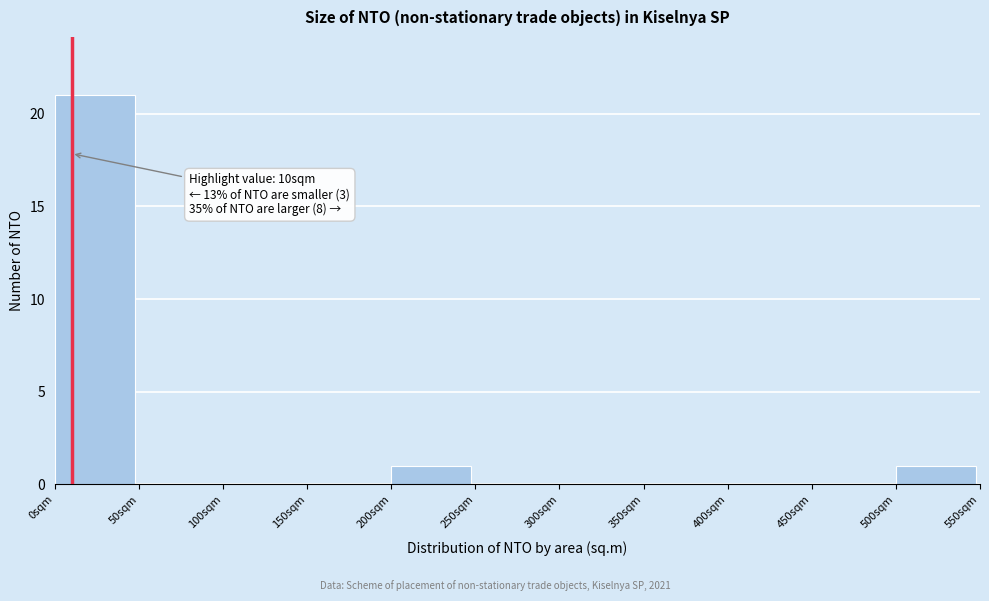

Which range on the x-axis has the tallest bar?

0 to 50